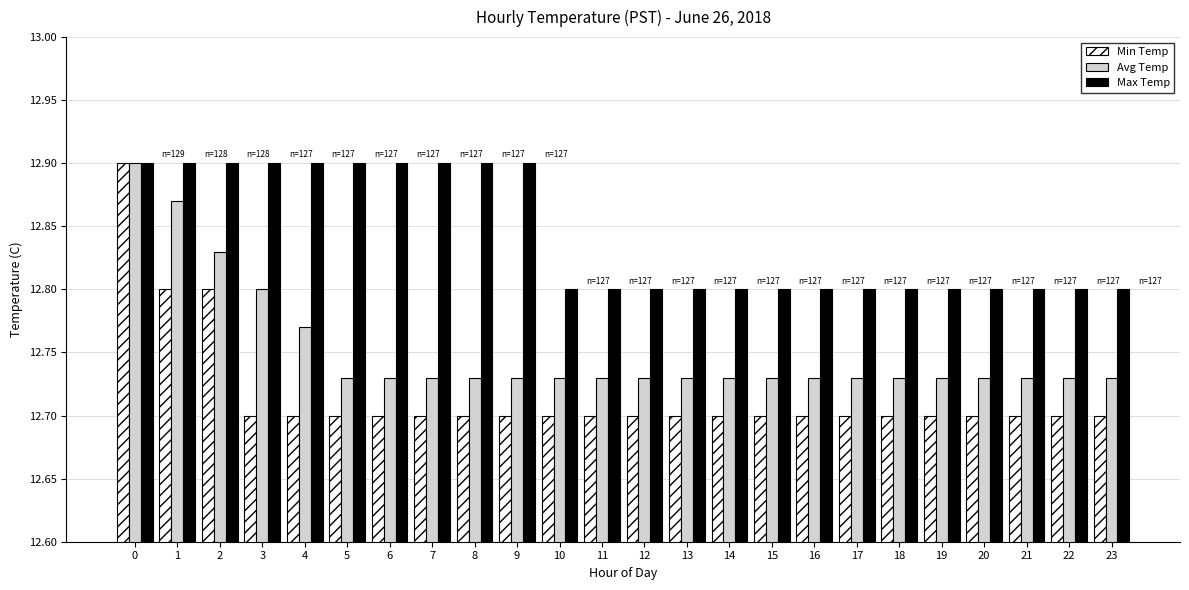

What is the sum of all Avg Temp values?

306.0